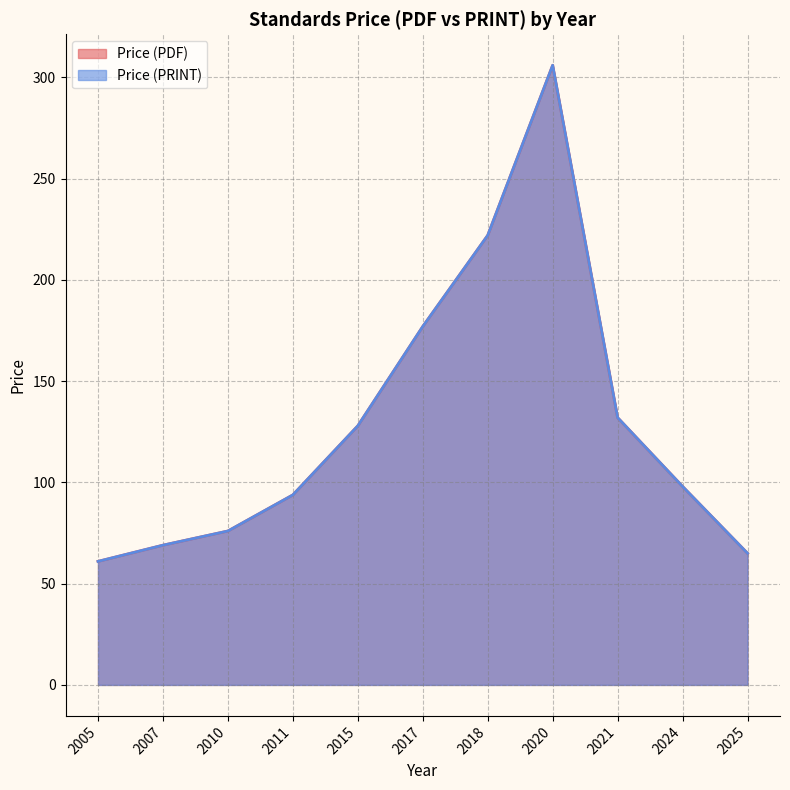

Is it true that Price (PDF) equals 37.2 at 2011?

False